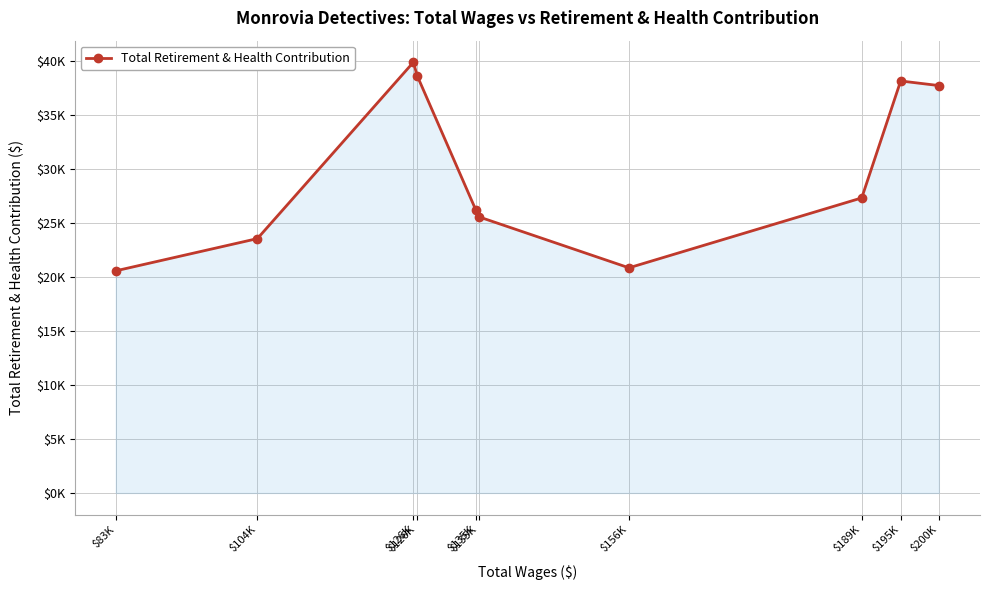

Is this an area chart (filled region under the line)?

Yes